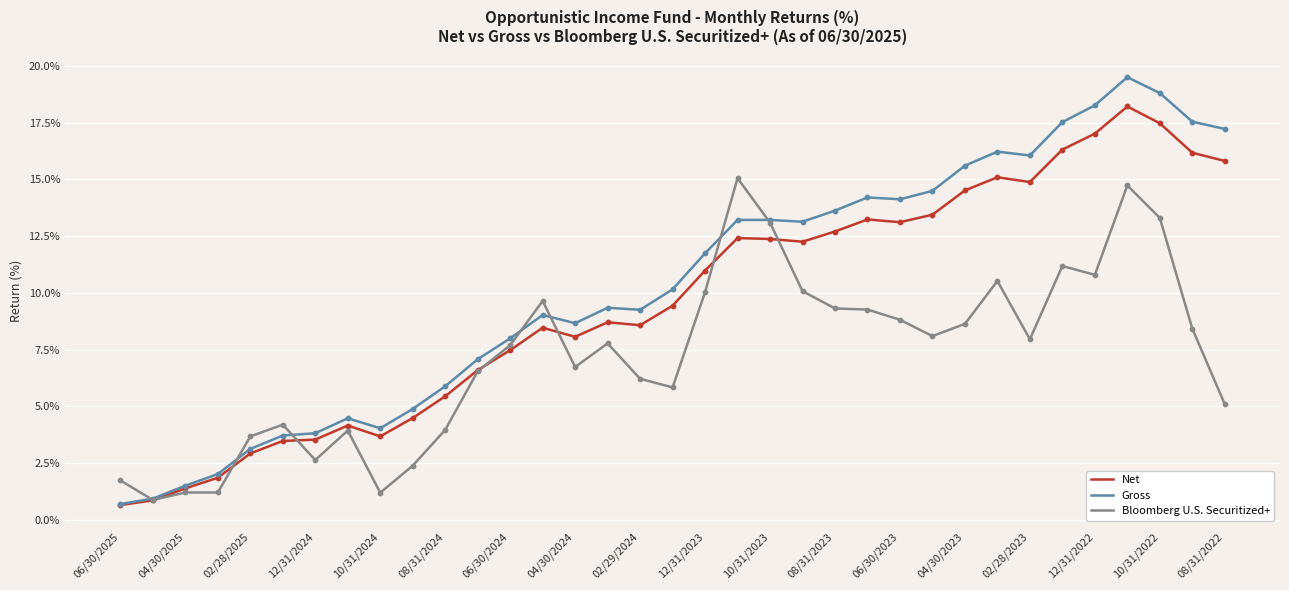

What is the minimum value shown in the chart?

0.7